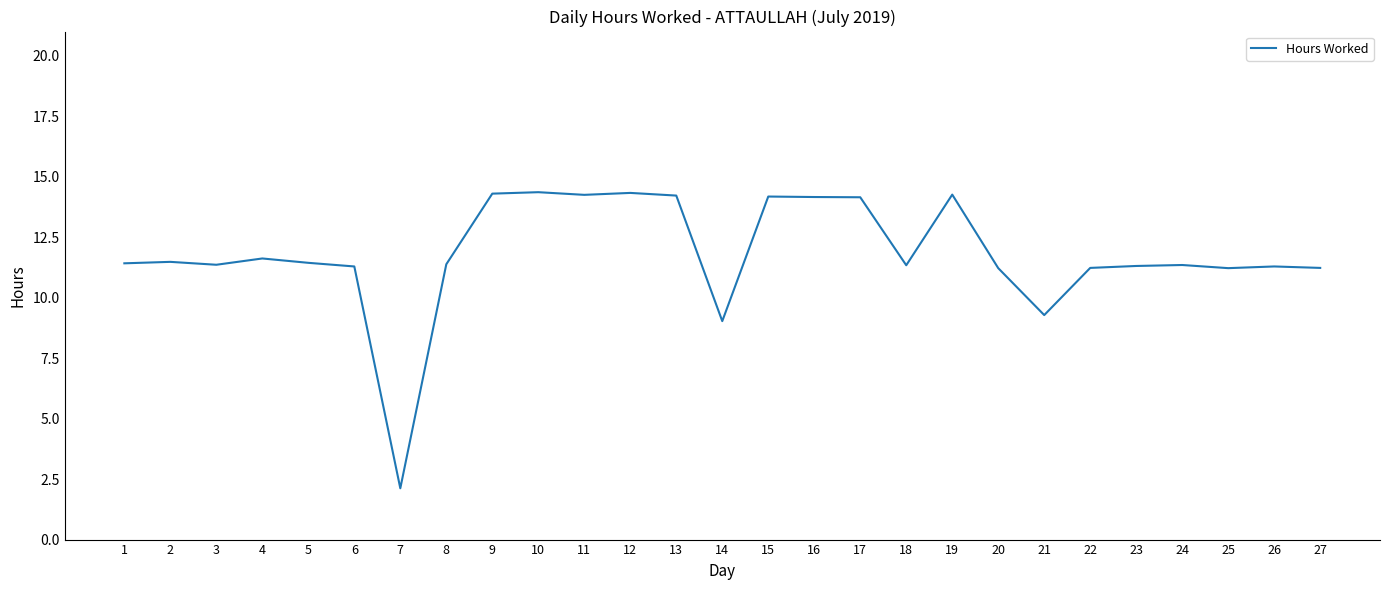

The chart shows a value of 4.1 at 13. True or false?

False